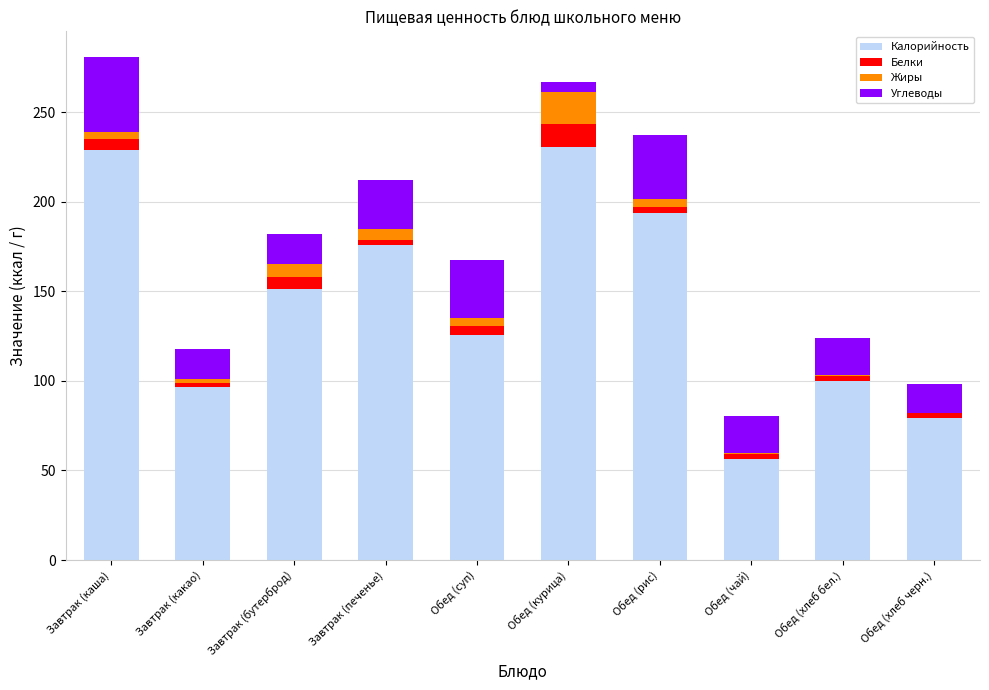

The value of Калорийность at Обед (хлеб бел.) is 100.0. True or false?

True